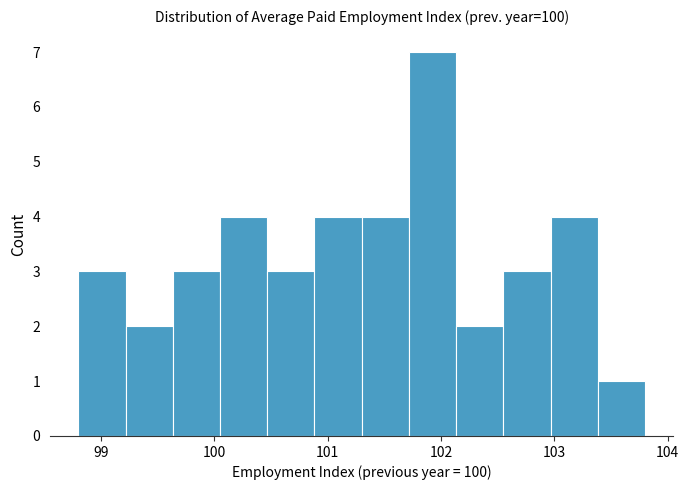

How tall is the bar that spans 103.0 to 103.4 on the x-axis? Neither the bar edges nor the heights are printed on the chart, so give them approximately, as read against the axes.

4